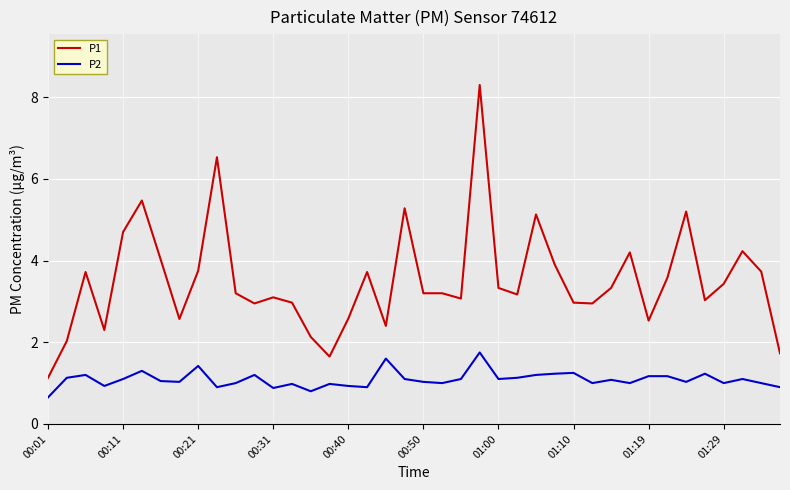

How many lines are shown in the chart?

2